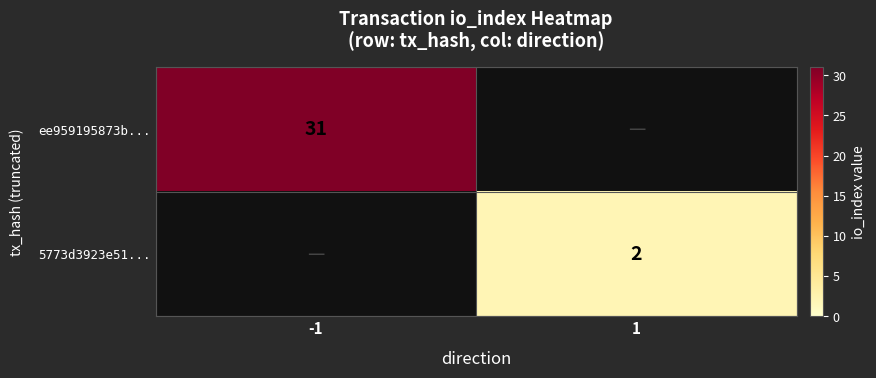

Is it true that ee959195873b... equals 31 at -1?

True